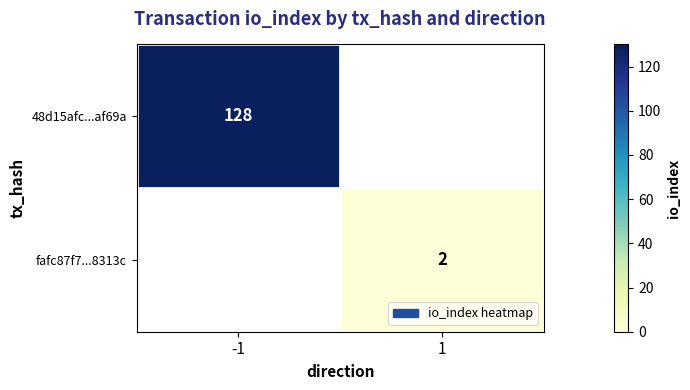

The 48d15afc...af69a series shows 50 at -1. True or false?

False